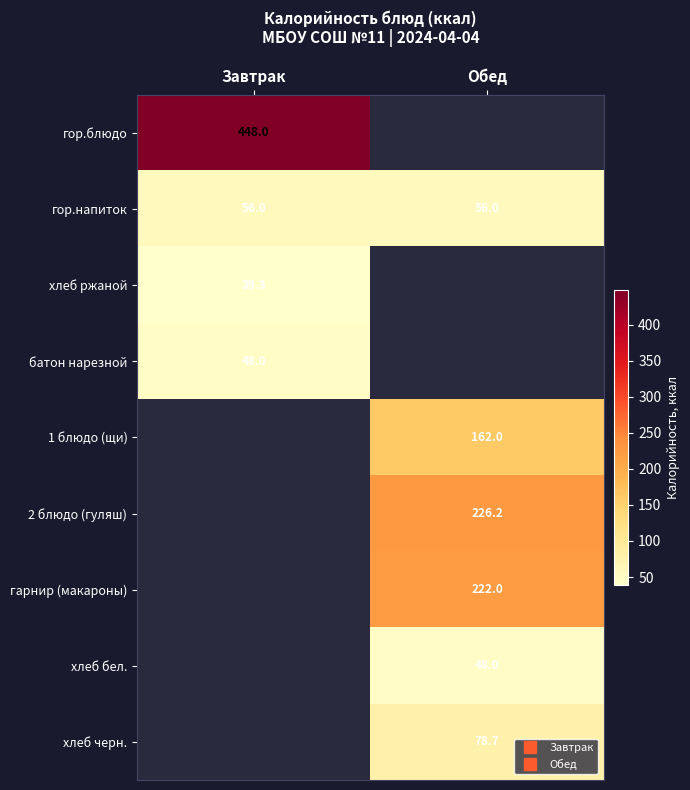

Is the value of 1 блюдо (щи) at Обед greater than the value of хлеб ржаной at Завтрак?

Yes